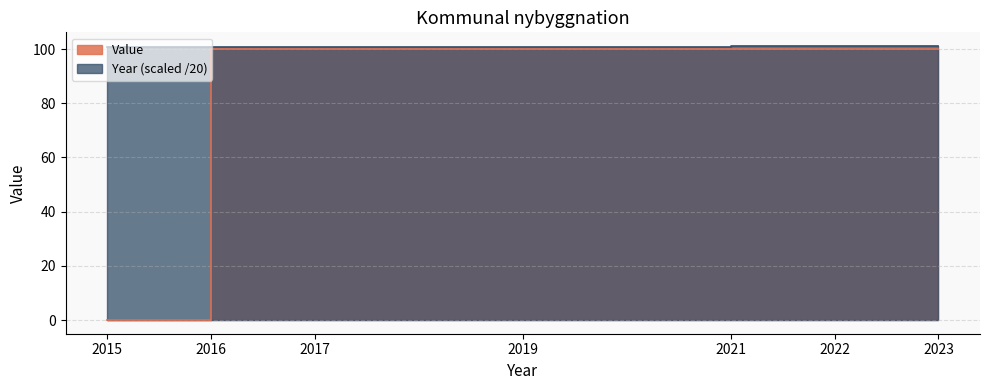

Which has a higher value, 2016 or 2017?

2016